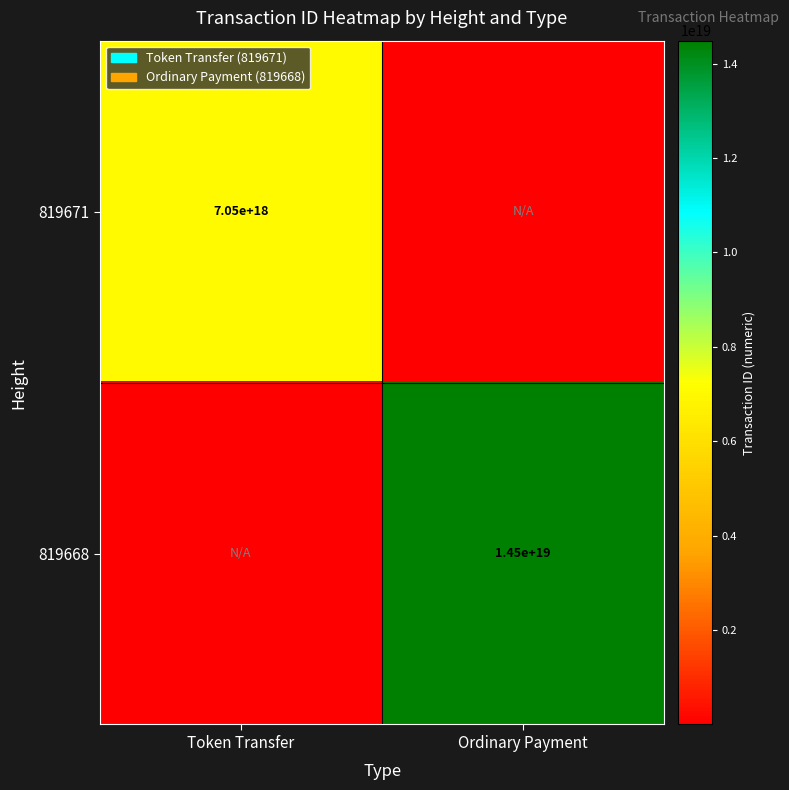

Count the number of data series in this chart.

2